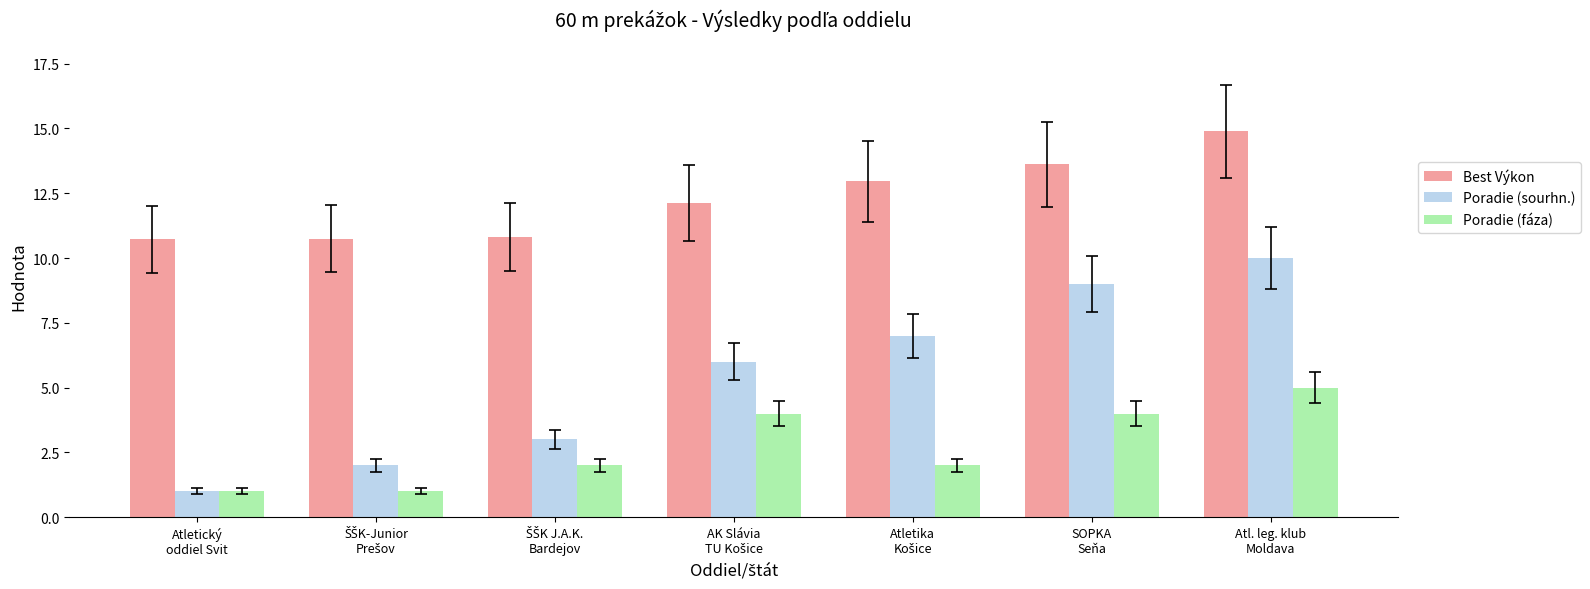

What is the minimum value for Poradie (fáza)?

1.0